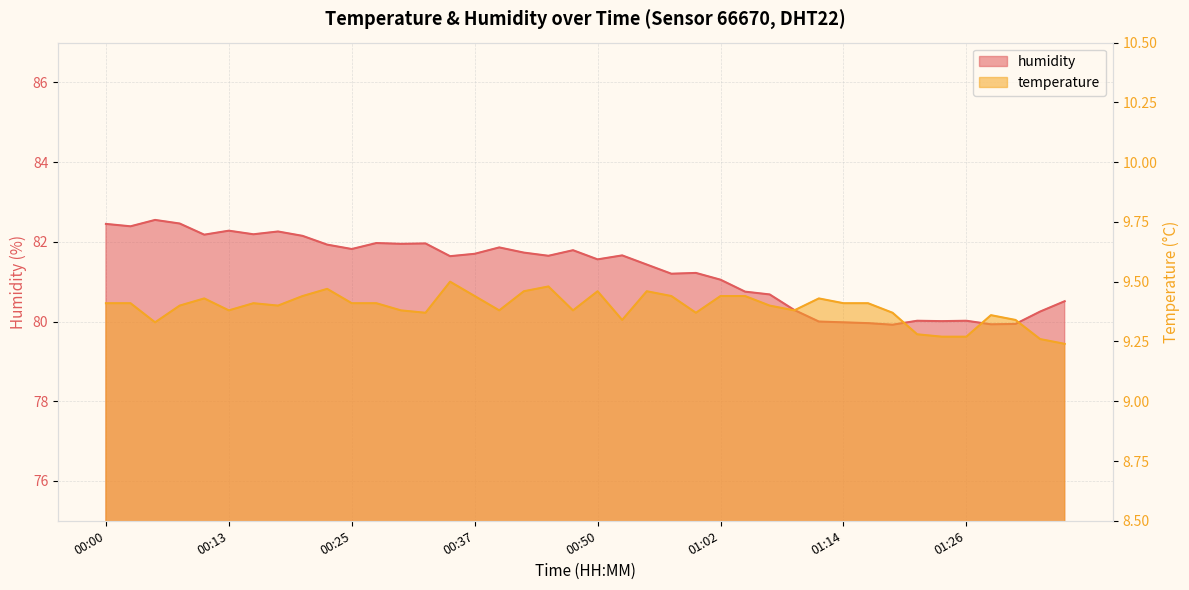

At which category does the chart reach its minimum across all series?

01:36